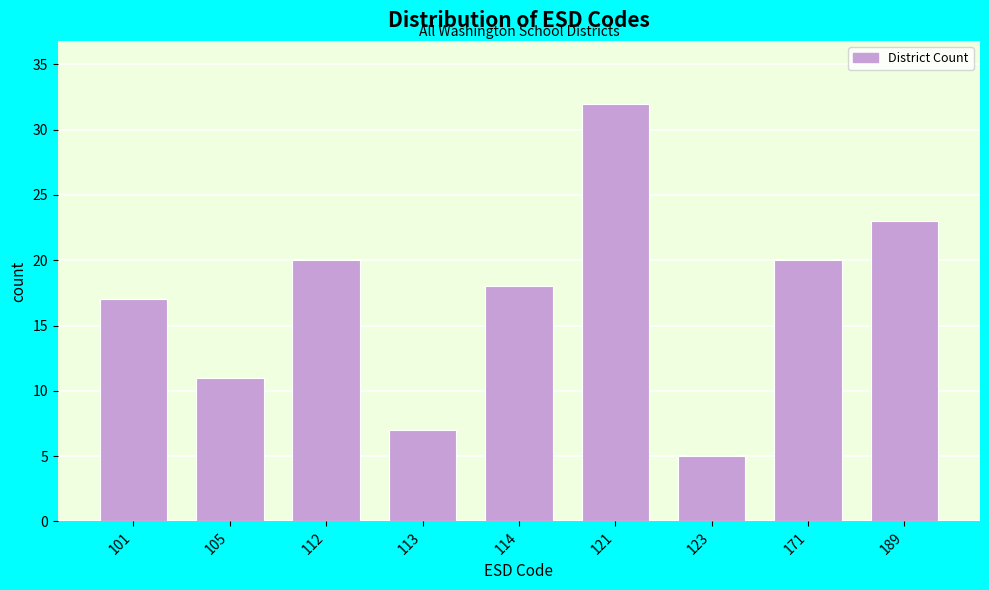

Reading right to left, what are all the values shown in this chart?

23	20	5	32	18	7	20	11	17